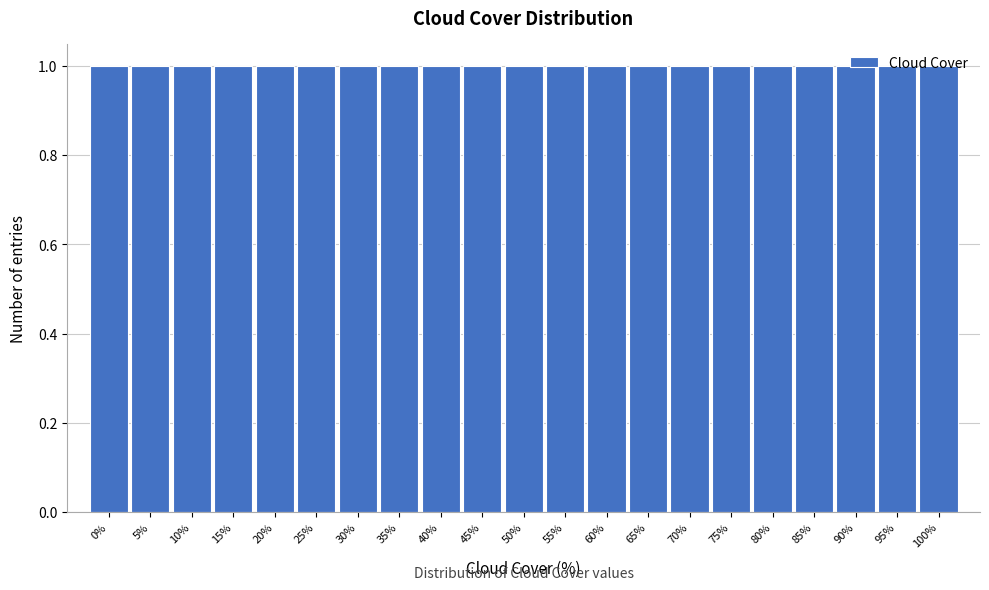

Reading left to right, list every bar in this chart as the range it spans on the x-axis followed by its height. The values are not printed on the chart, so give them approximately, as read against the axis.

-2.5 to 2.5: 1
2.5 to 7.5: 1
7.5 to 12.5: 1
12.5 to 17.5: 1
17.5 to 22.5: 1
22.5 to 27.5: 1
27.5 to 32.5: 1
32.5 to 37.5: 1
37.5 to 42.5: 1
42.5 to 47.5: 1
47.5 to 52.5: 1
52.5 to 57.5: 1
57.5 to 62.5: 1
62.5 to 67.5: 1
67.5 to 72.5: 1
72.5 to 77.5: 1
77.5 to 82.5: 1
82.5 to 87.5: 1
87.5 to 92.5: 1
92.5 to 97.5: 1
97.5 to 102.5: 1